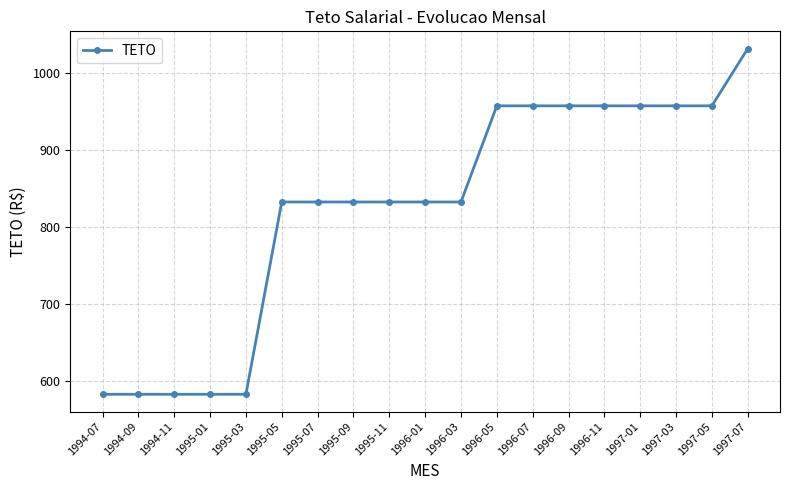

What is the smallest value displayed?

582.9